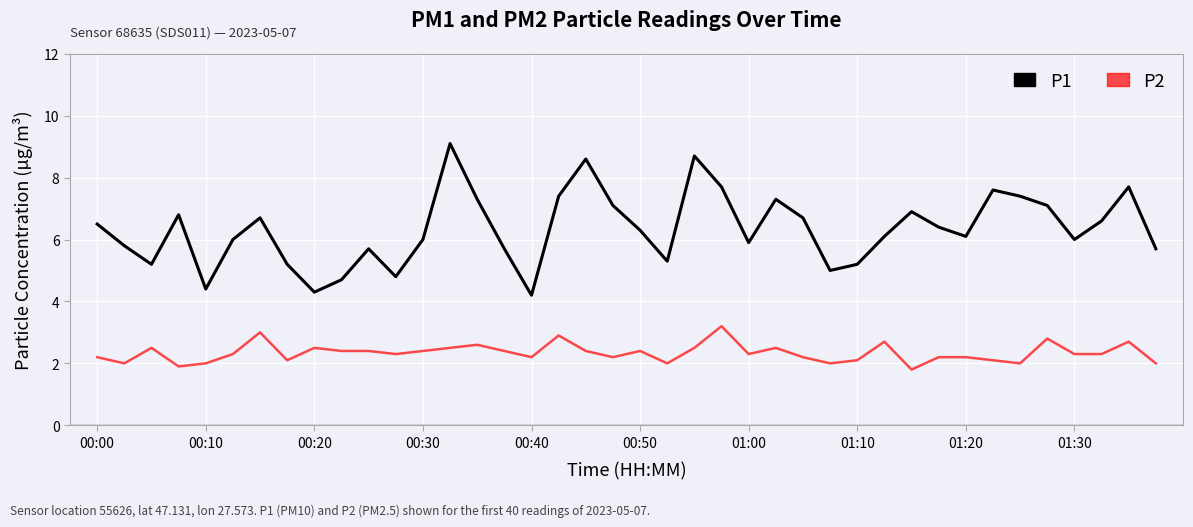

Which series has the widest spread of values?

P1